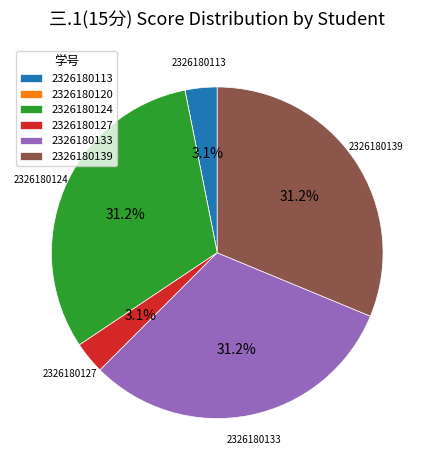

The 2326180127 slice represents 3% of the pie. True or false?

True